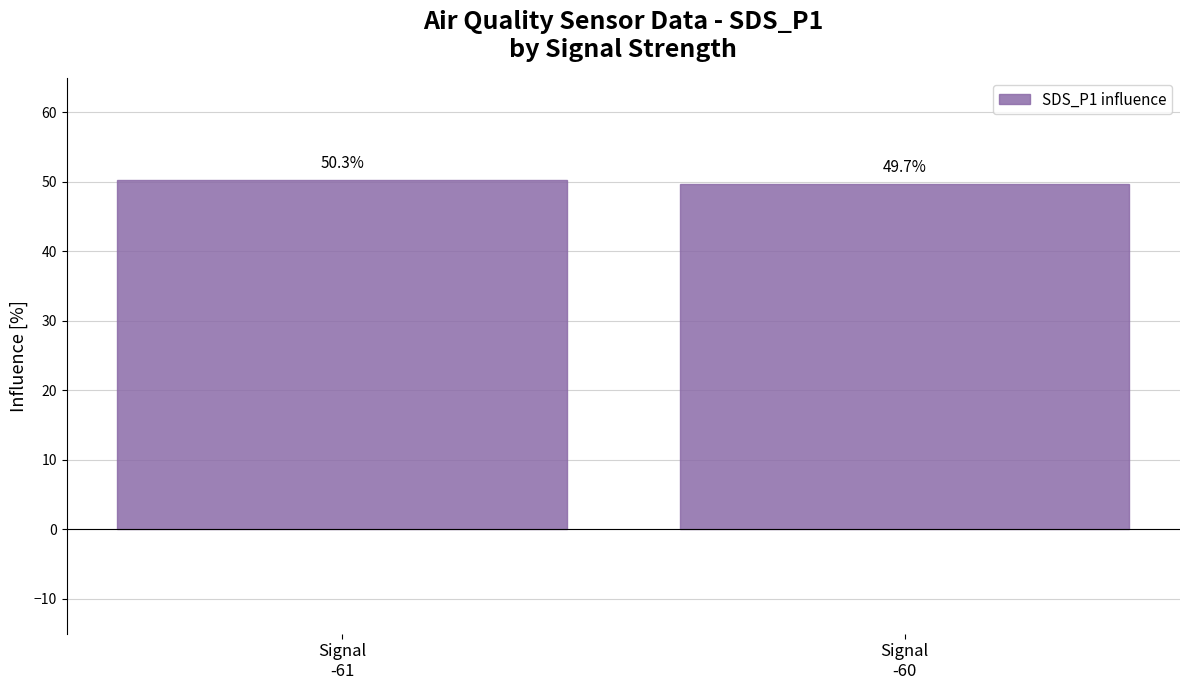

True or false: the data shows 49.7 at Signal
-60.

True